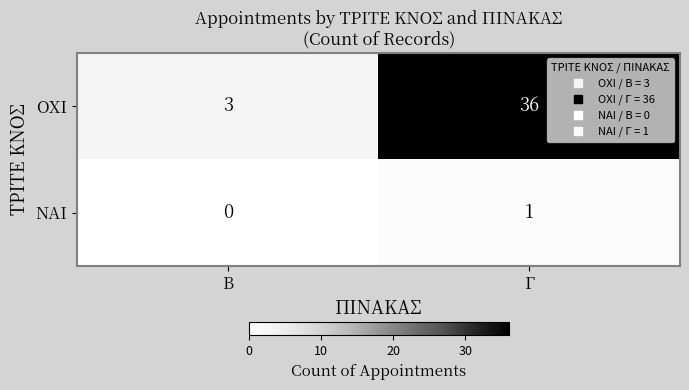

How many categories are shown in the chart?

2